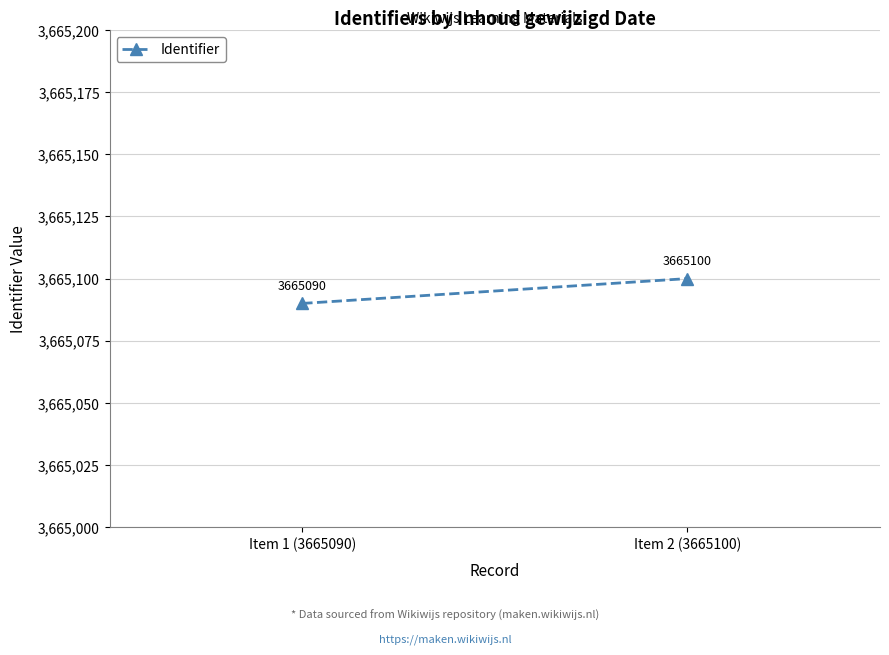

At which category does the chart reach its minimum across all series?

Item 1 (3665090)